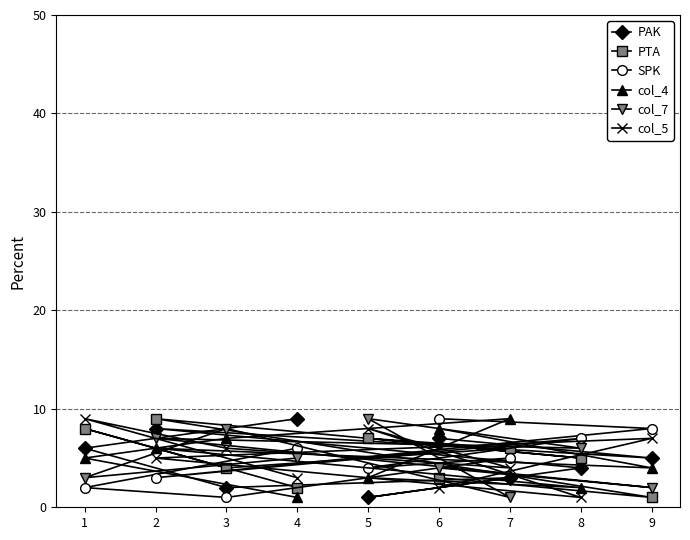

What is the value of the SPK point at the 7th from the left?

5